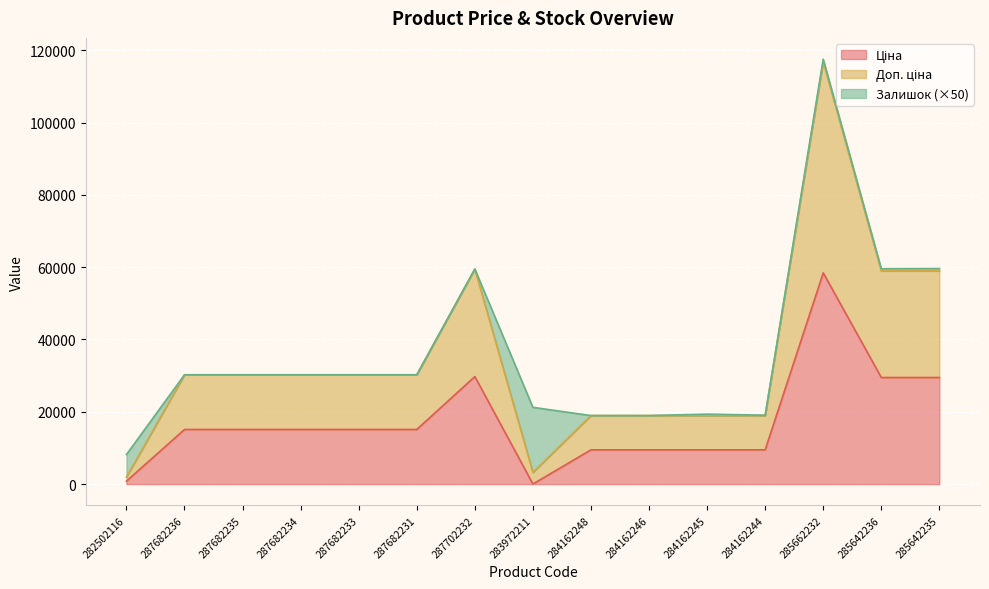

Which category has the lowest value in the Ціна series?

283972211